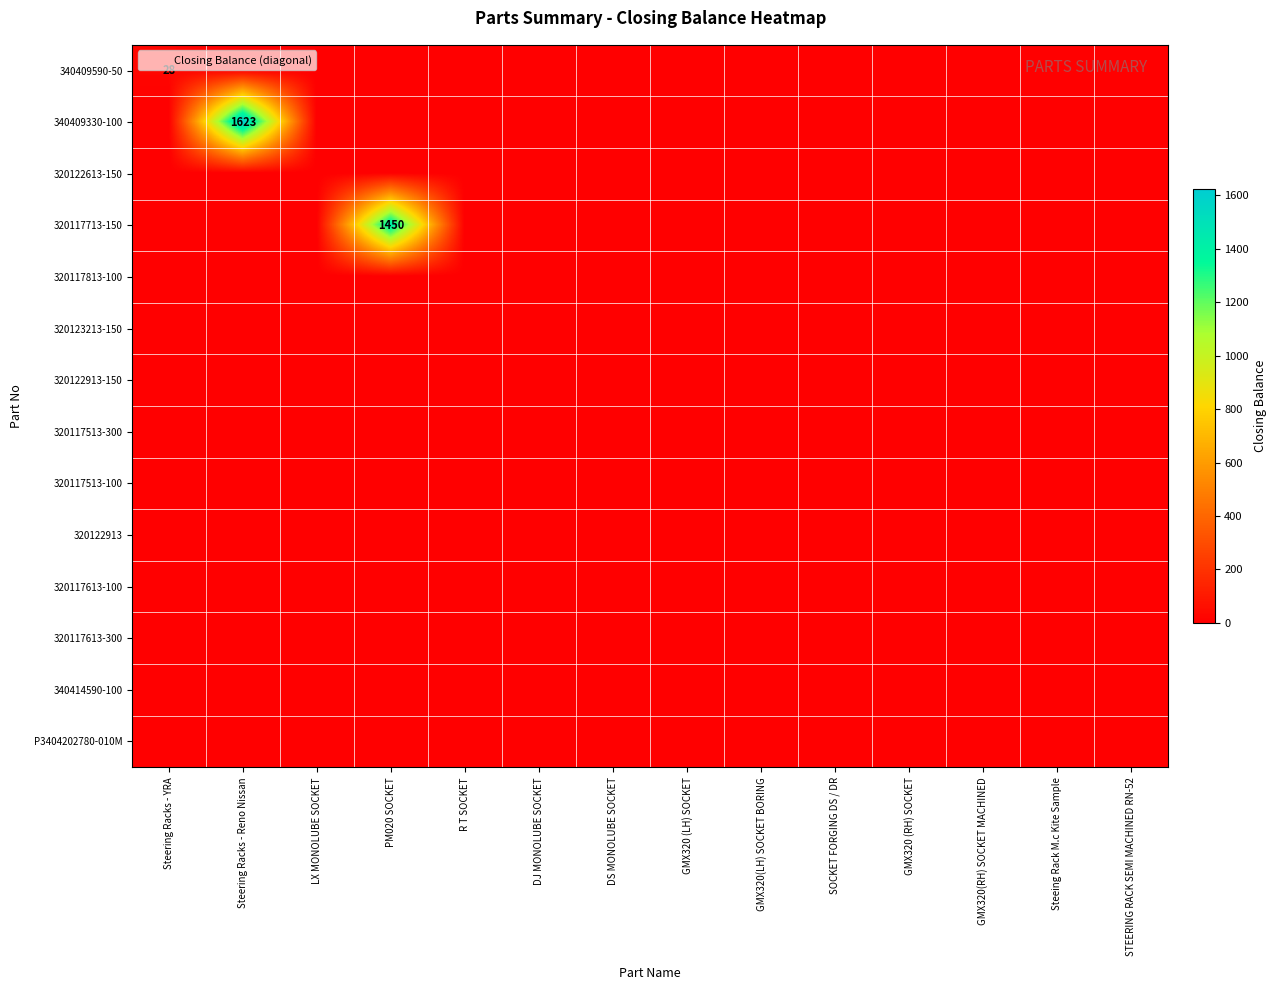

At how many categories does at least one series exceed 928?

2